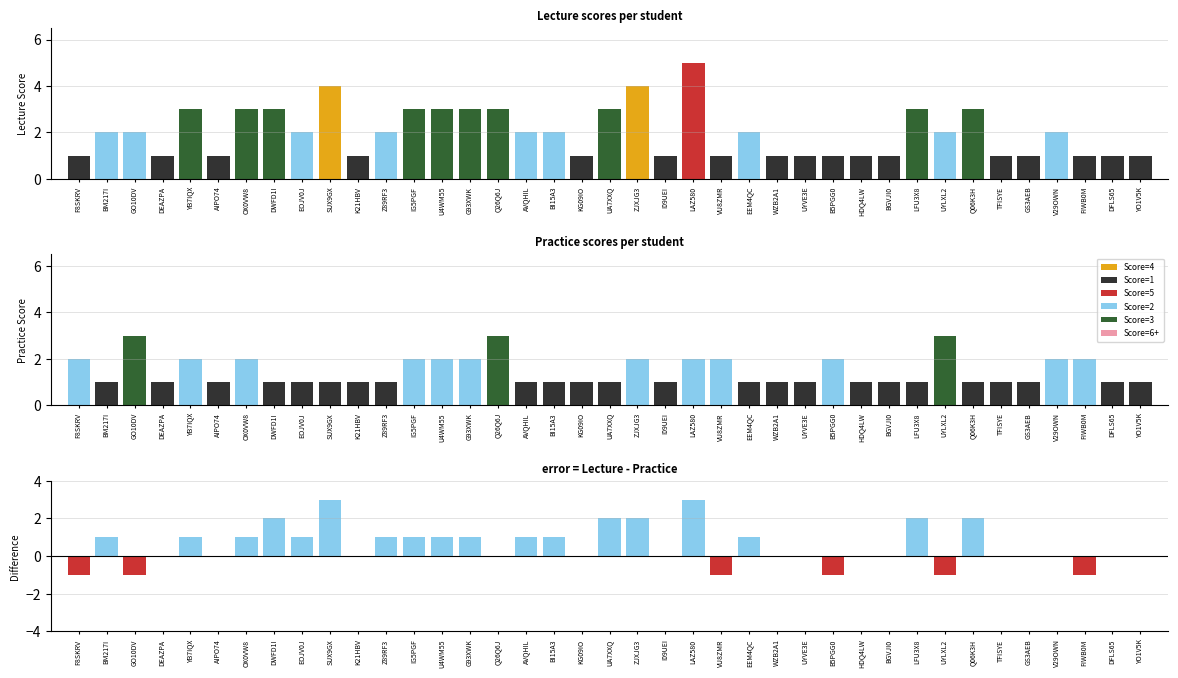

What is the label of the 28th bar from the right?

Z89RF3